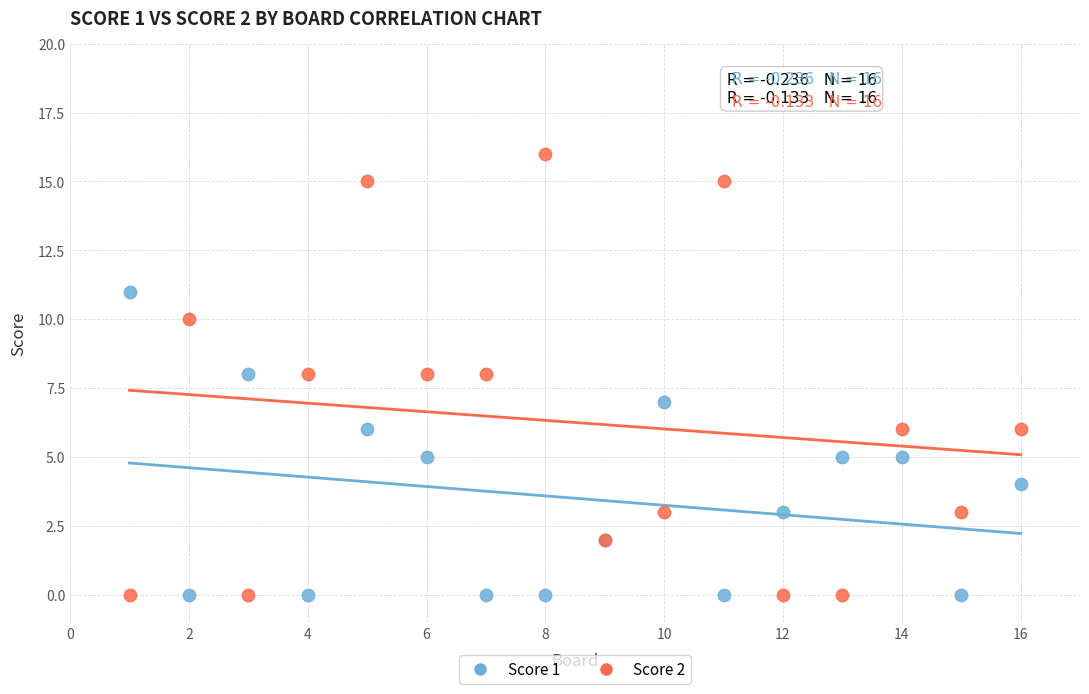

Which series reaches the maximum Y coordinate?

Score 2